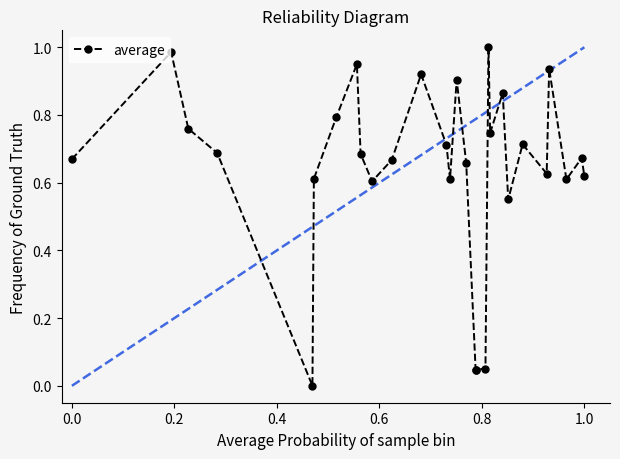

True or false: there are more than 1 points higher than both neighbors.

True